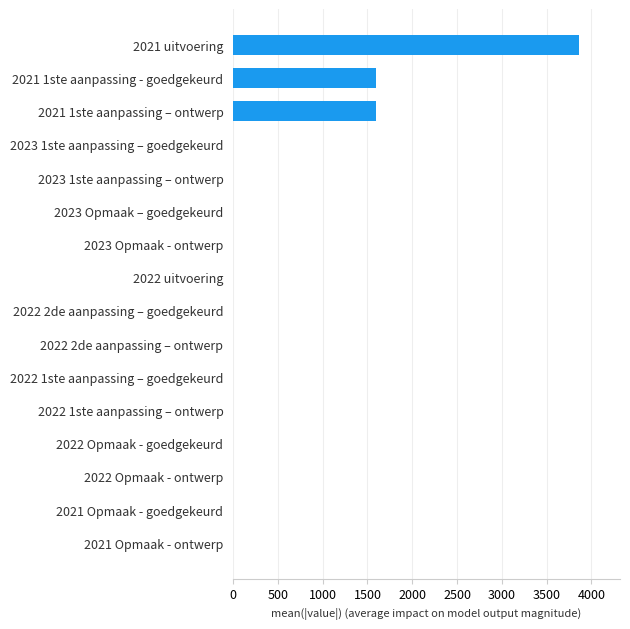

The value at 2021 1ste aanpassing – ontwerp is 1596. True or false?

True